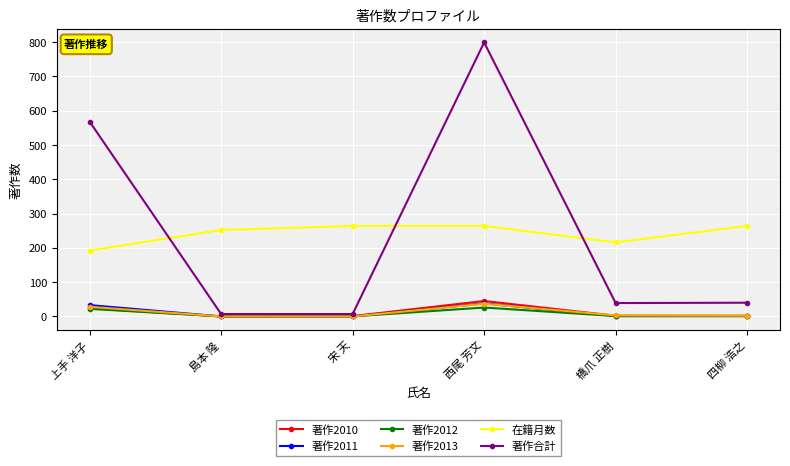

What is the label of the 6th point from the right?

上手 洋子